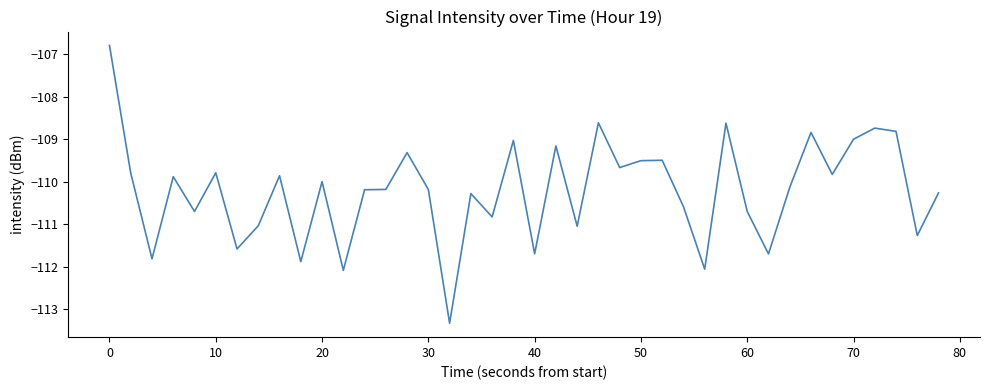

What is the smallest value displayed?

-113.3